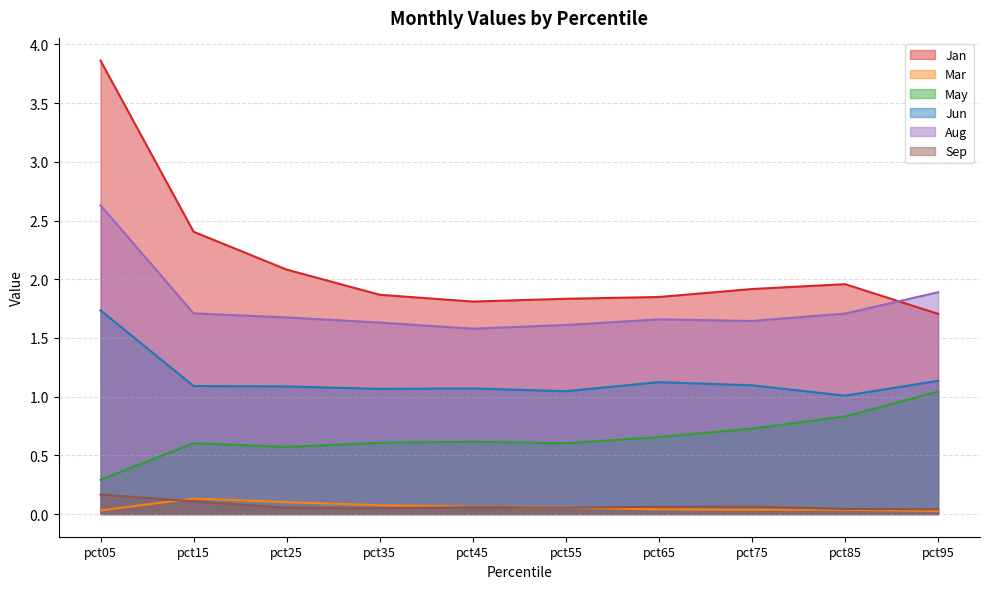

How many lines are shown in the chart?

6